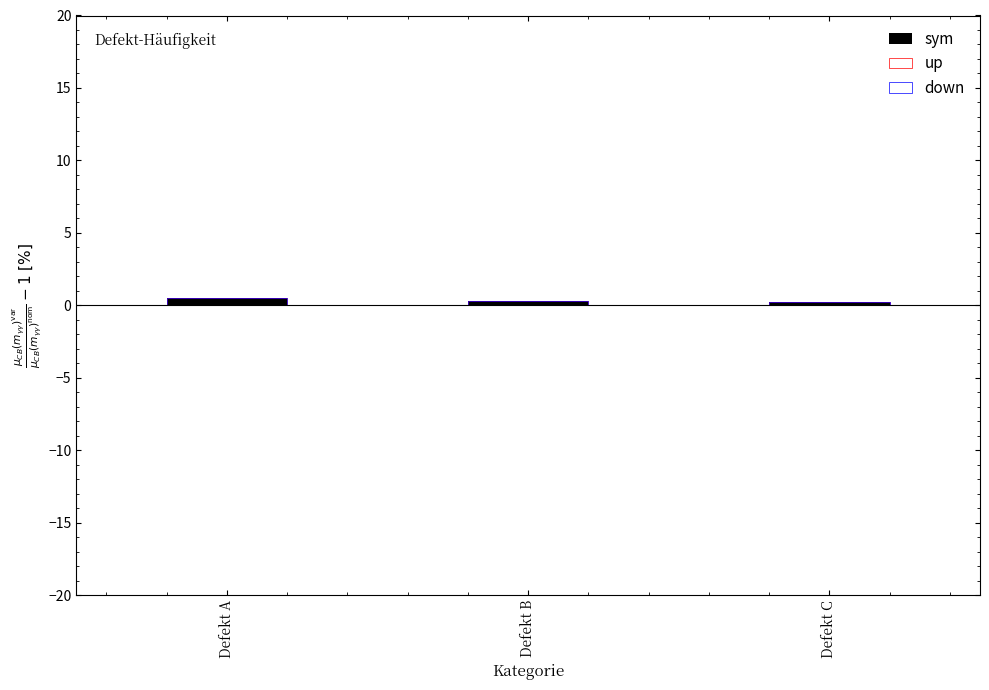

Which series has the largest range (max minus min)?

up